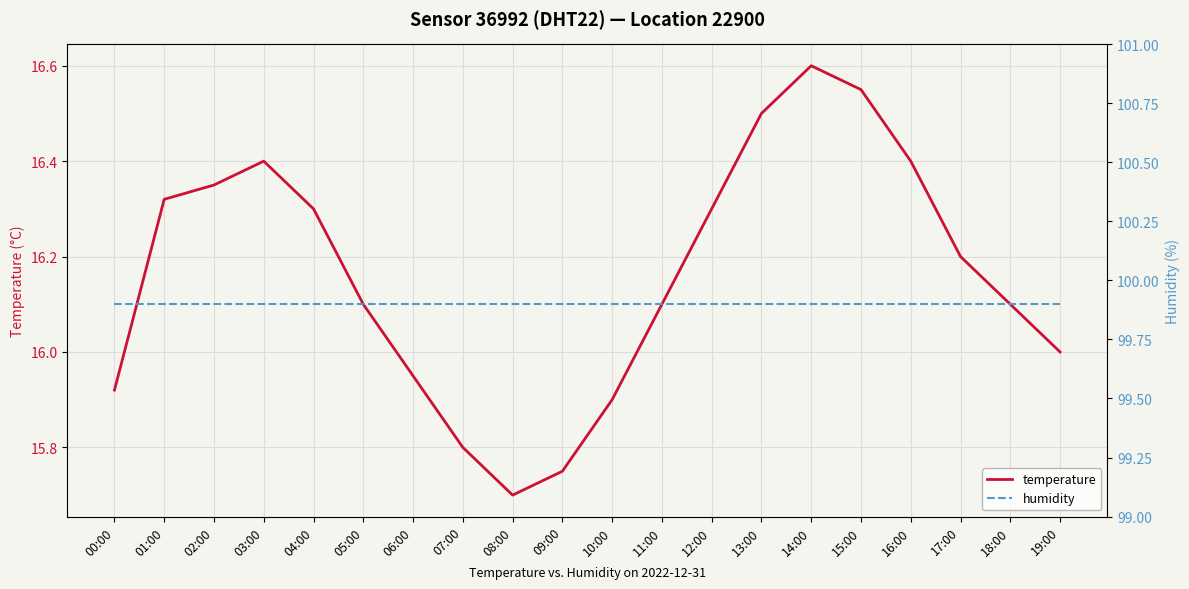

What position from the right is 12:00?

8